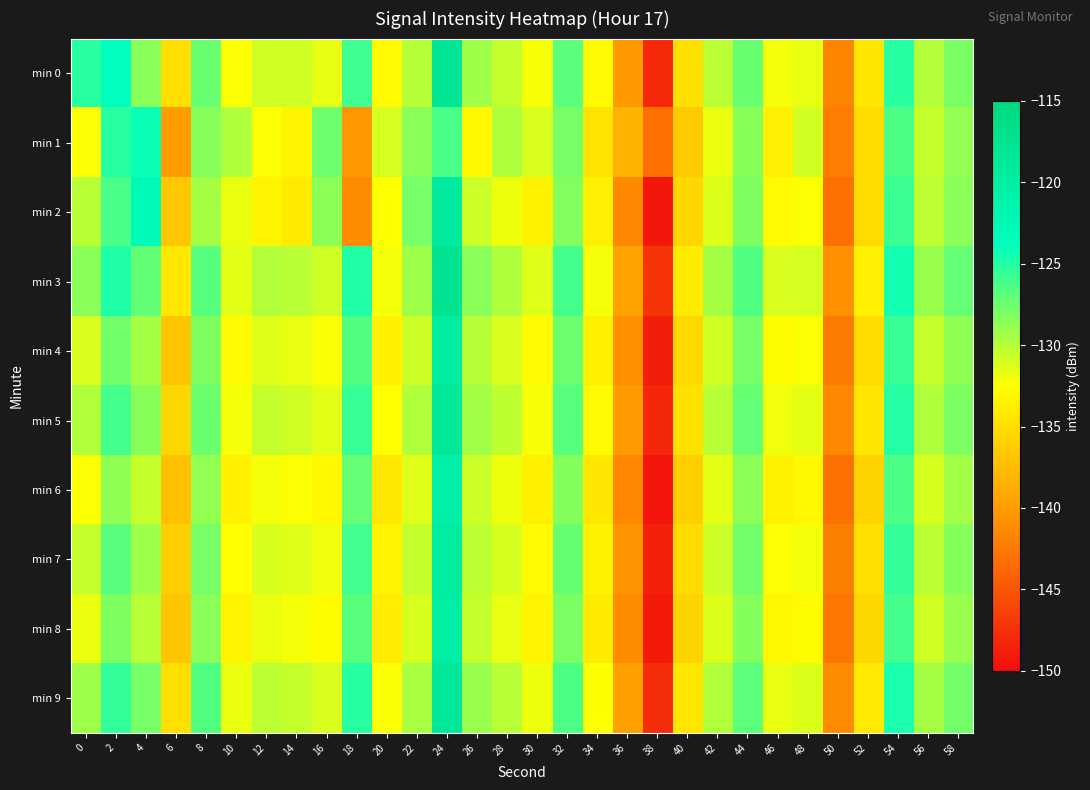

Reading left to right, list all the values displayed in this chart.

min 0: 0=-125.2	2=-123.6	4=-128.5	6=-135.0	8=-127.3	10=-132.4	12=-130.8	14=-130.9	16=-131.6	18=-125.9	20=-132.8	22=-130.0	24=-118.1	26=-129.2	28=-130.4	30=-132.2	32=-126.9	34=-132.9	36=-140.2	38=-148.0	40=-134.8	42=-130.2	44=-127.3	46=-132.0	48=-131.7	50=-141.7	52=-134.5	54=-125.1	56=-129.8	58=-128.0
min 1: 0=-132.4	2=-125.1	4=-124.1	6=-140.0	8=-128.4	10=-129.7	12=-132.4	14=-133.3	16=-127.5	18=-140.4	20=-131.0	22=-128.5	24=-126.3	26=-133.1	28=-129.7	30=-131.2	32=-127.9	34=-134.6	36=-138.2	38=-143.1	40=-136.5	42=-131.8	44=-128.4	46=-133.7	48=-130.9	50=-142.3	52=-135.1	54=-126.4	56=-130.5	58=-128.8
min 2: 0=-130.1	2=-126.3	4=-122.5	6=-136.7	8=-129.4	10=-131.8	12=-133.2	14=-134.0	16=-128.6	18=-141.2	20=-132.5	22=-127.8	24=-119.3	26=-130.7	28=-131.9	30=-133.4	32=-128.2	34=-133.7	36=-141.5	38=-149.2	40=-135.6	42=-131.3	44=-128.1	46=-132.8	48=-132.4	50=-143.1	52=-135.2	54=-125.8	56=-130.2	58=-128.5
min 3: 0=-128.5	2=-124.8	4=-127.1	6=-134.3	8=-126.7	10=-131.5	12=-129.9	14=-130.1	16=-130.8	18=-124.9	20=-132.1	22=-129.2	24=-117.4	26=-128.5	28=-129.7	30=-131.4	32=-126.1	34=-132.1	36=-139.5	38=-147.2	40=-134.0	42=-129.4	44=-126.5	46=-131.2	48=-131.0	50=-140.9	52=-133.7	54=-124.4	56=-129.0	58=-127.2
min 4: 0=-131.2	2=-127.6	4=-129.4	6=-136.8	8=-128.1	10=-132.9	12=-131.4	14=-131.7	16=-132.3	18=-126.5	20=-133.5	22=-130.7	24=-119.8	26=-130.0	28=-131.2	30=-132.9	32=-127.5	34=-133.6	36=-140.9	38=-148.8	40=-135.4	42=-130.9	44=-127.9	46=-132.7	48=-132.4	50=-142.4	52=-135.1	54=-125.7	56=-130.5	58=-128.7
min 5: 0=-129.8	2=-126.1	4=-128.4	6=-135.5	8=-127.4	10=-132.1	12=-130.5	14=-130.8	16=-131.5	18=-125.6	20=-132.6	22=-129.8	24=-118.9	26=-129.3	28=-130.3	30=-132.2	32=-126.7	34=-132.8	36=-140.1	38=-148.1	40=-134.7	42=-130.1	44=-127.2	46=-132.0	48=-131.6	50=-141.5	52=-134.4	54=-125.0	56=-129.7	58=-128.0
min 6: 0=-132.4	2=-128.7	4=-130.5	6=-137.2	8=-128.8	10=-133.5	12=-132.1	14=-132.4	16=-133.0	18=-127.2	20=-134.2	22=-131.4	24=-120.5	26=-130.7	28=-131.9	30=-133.6	32=-128.3	34=-134.3	36=-141.6	38=-149.4	40=-136.1	42=-131.6	44=-128.6	46=-133.4	48=-133.0	50=-143.0	52=-135.8	54=-126.4	56=-131.1	58=-129.3
min 7: 0=-130.5	2=-126.8	4=-129.1	6=-136.1	8=-127.8	10=-132.6	12=-131.1	14=-131.4	16=-132.0	18=-126.0	20=-133.2	22=-130.4	24=-119.6	26=-130.2	28=-131.1	30=-132.8	32=-127.3	34=-133.4	36=-140.7	38=-148.6	40=-135.2	42=-130.7	44=-127.6	46=-132.4	48=-132.1	50=-142.1	52=-134.9	54=-125.5	56=-130.2	58=-128.3
min 8: 0=-131.8	2=-128.1	4=-130.1	6=-136.9	8=-128.5	10=-133.3	12=-131.8	14=-132.1	16=-132.7	18=-126.8	20=-133.9	22=-131.1	24=-120.2	26=-130.5	28=-131.7	30=-133.3	32=-128.0	34=-134.0	36=-141.3	38=-149.1	40=-135.8	42=-131.3	44=-128.3	46=-133.1	48=-132.7	50=-142.7	52=-135.5	54=-126.1	56=-130.8	58=-129.0
min 9: 0=-129.2	2=-125.5	4=-127.8	6=-134.9	8=-126.5	10=-131.8	12=-130.2	14=-130.5	16=-131.2	18=-125.1	20=-132.3	22=-129.5	24=-118.6	26=-129.0	28=-130.1	30=-131.9	32=-126.4	34=-132.5	36=-139.8	38=-147.8	40=-134.4	42=-129.8	44=-126.9	46=-131.7	48=-131.3	50=-141.2	52=-134.1	54=-124.7	56=-129.4	58=-127.7